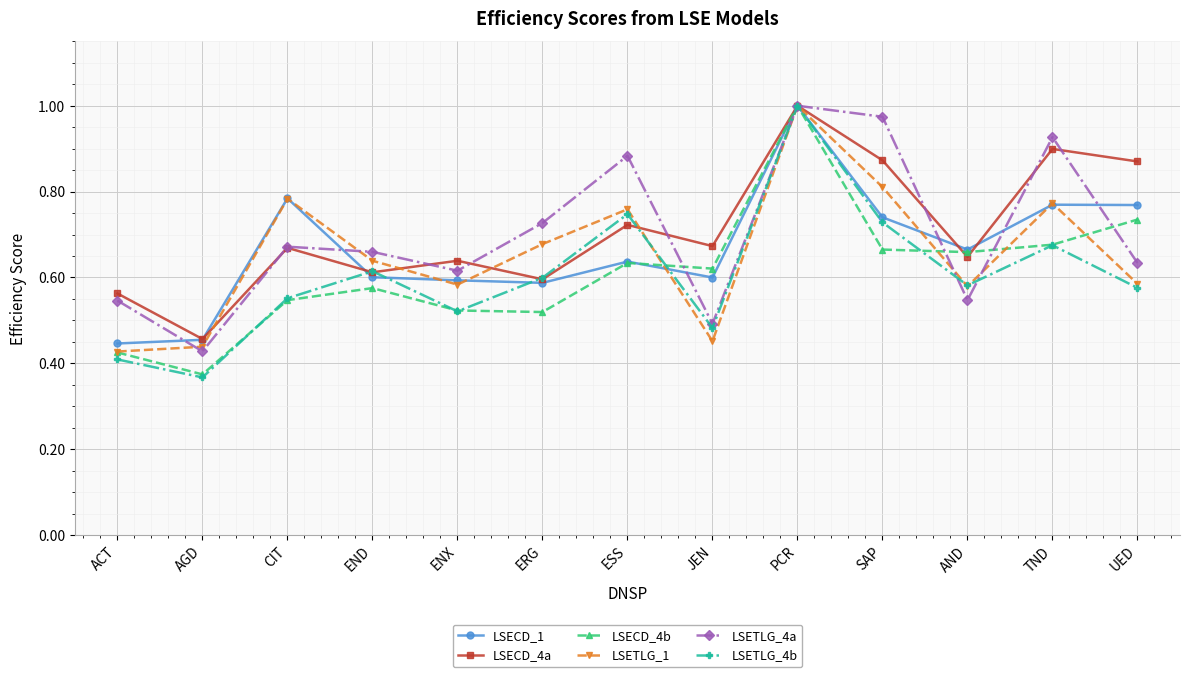

Is this an area chart (filled region under the line)?

No